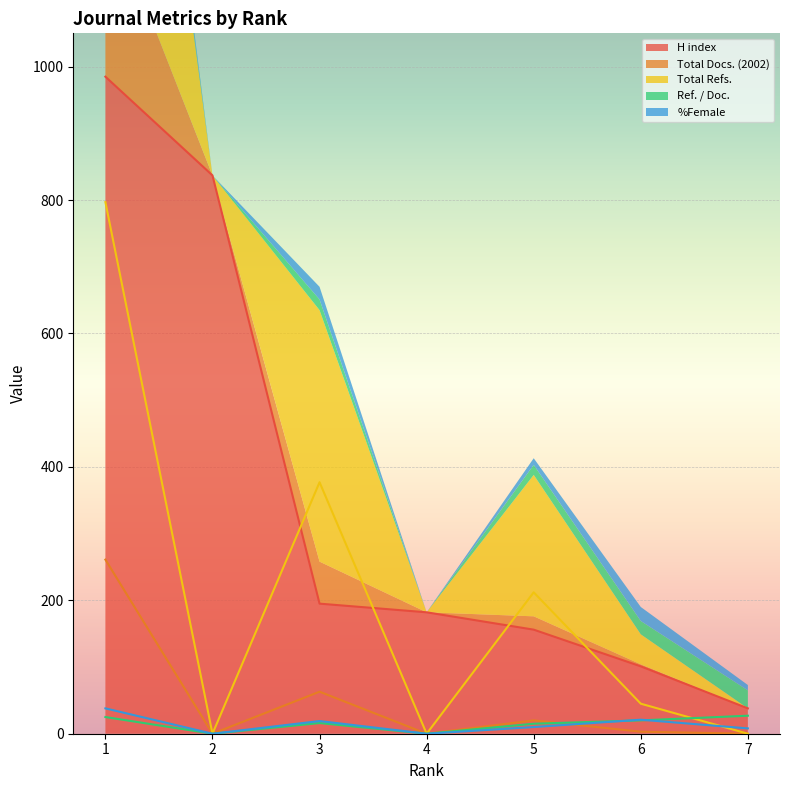

Is it true that H index equals 325 at 3?

False